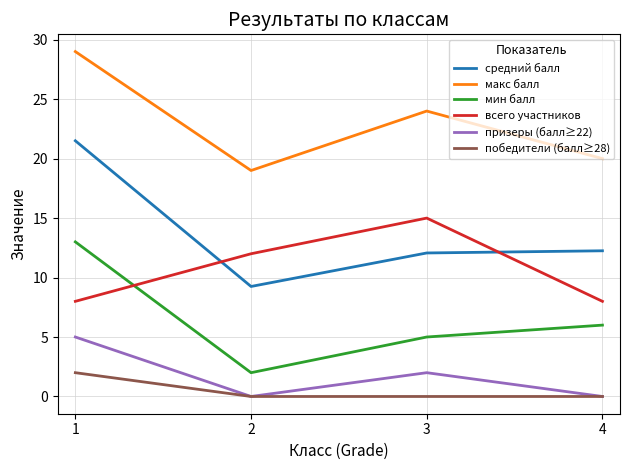

The средний балл series shows 4.5 at 3. True or false?

False